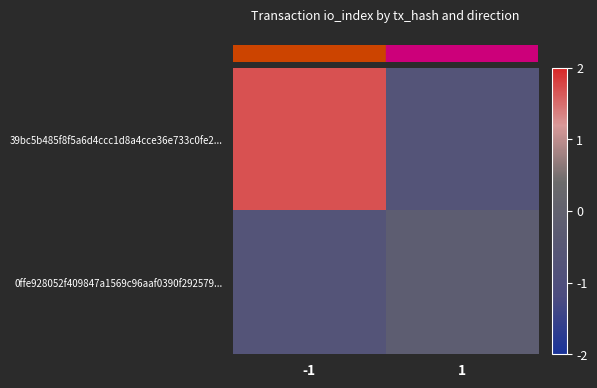

At how many categories does at least one series exceed 1?

1